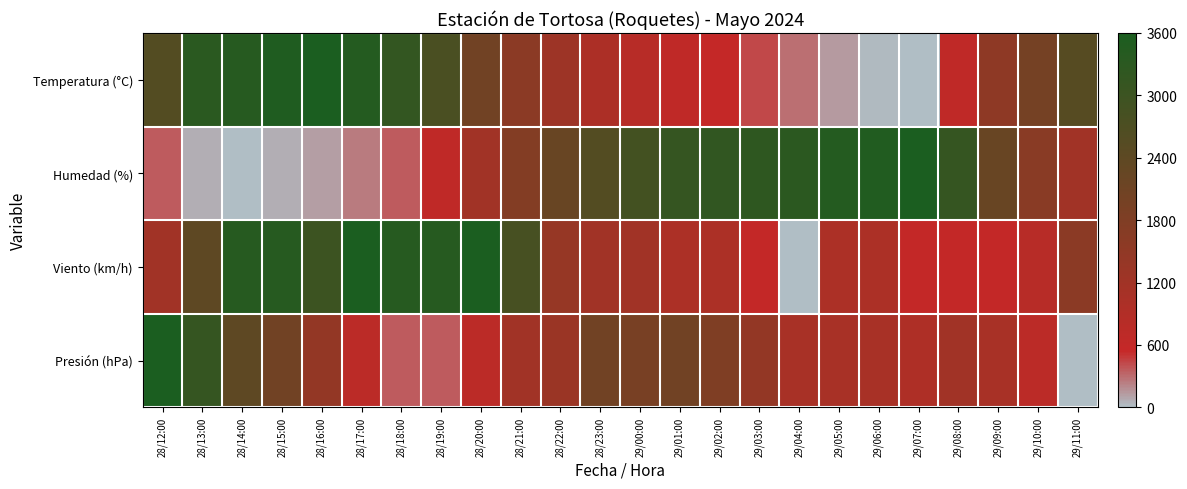

What is the spread (max minus min) of values at 28/13:00?

3247.5